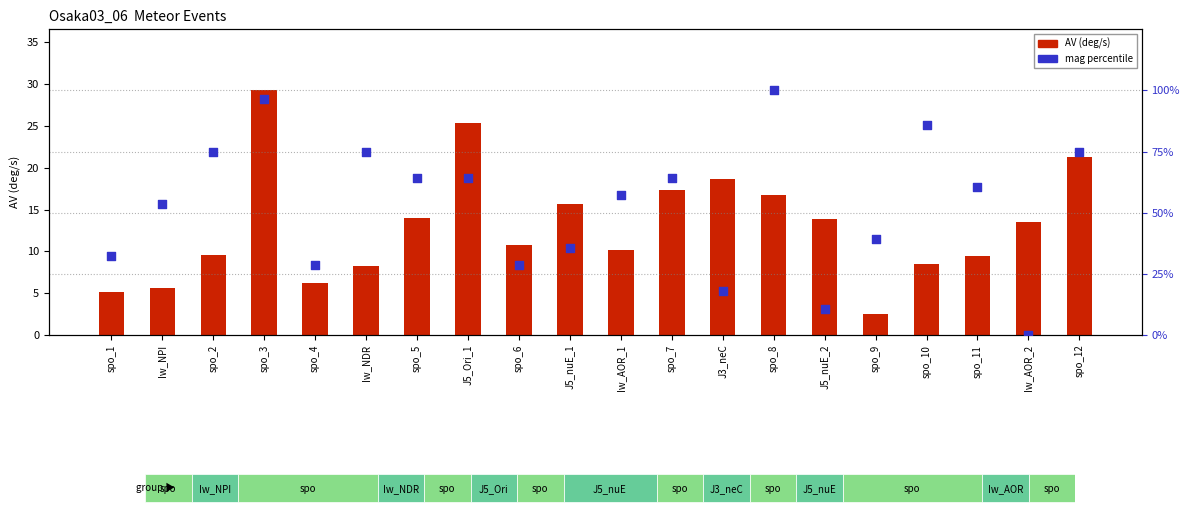

At which category is the sum across all series the highest?

spo_3